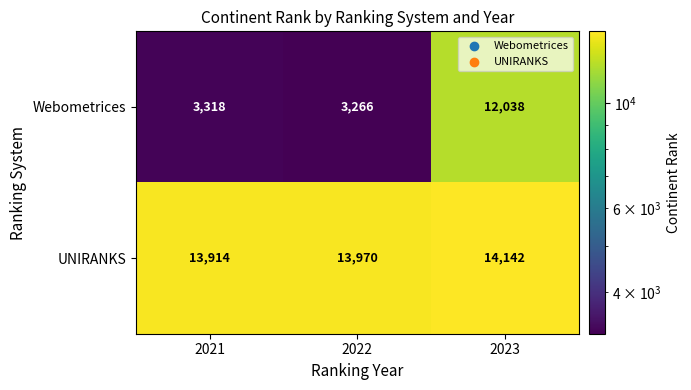

Which series has the largest total across all categories?

UNIRANKS